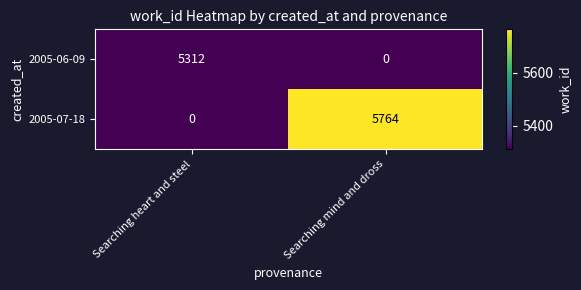

Reading left to right, what are all the values shown in this chart?

2005-06-09: Searching heart and steel=5312	Searching mind and dross=0
2005-07-18: Searching heart and steel=0	Searching mind and dross=5764